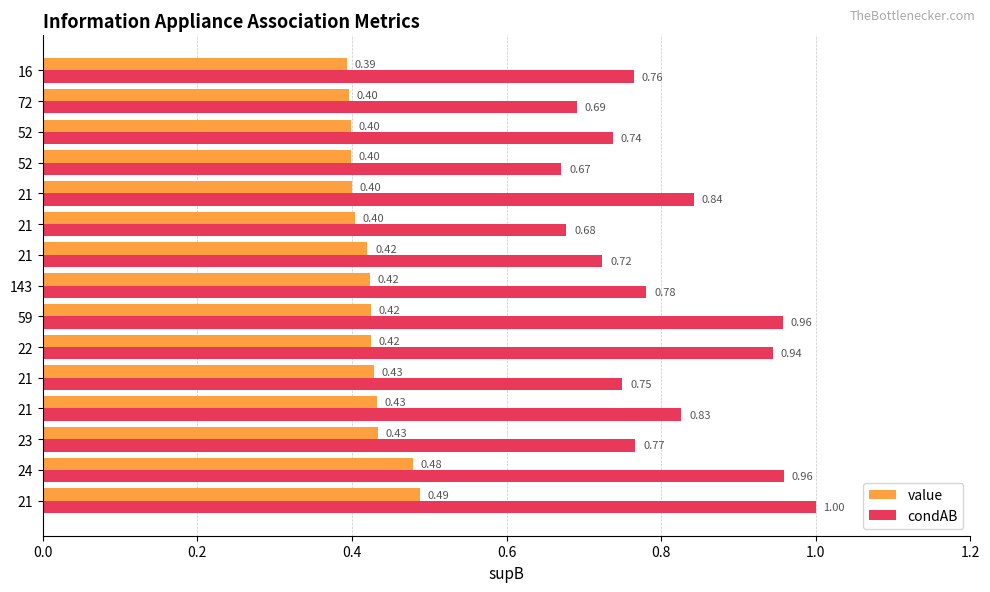

How many categories are shown in the chart?

15